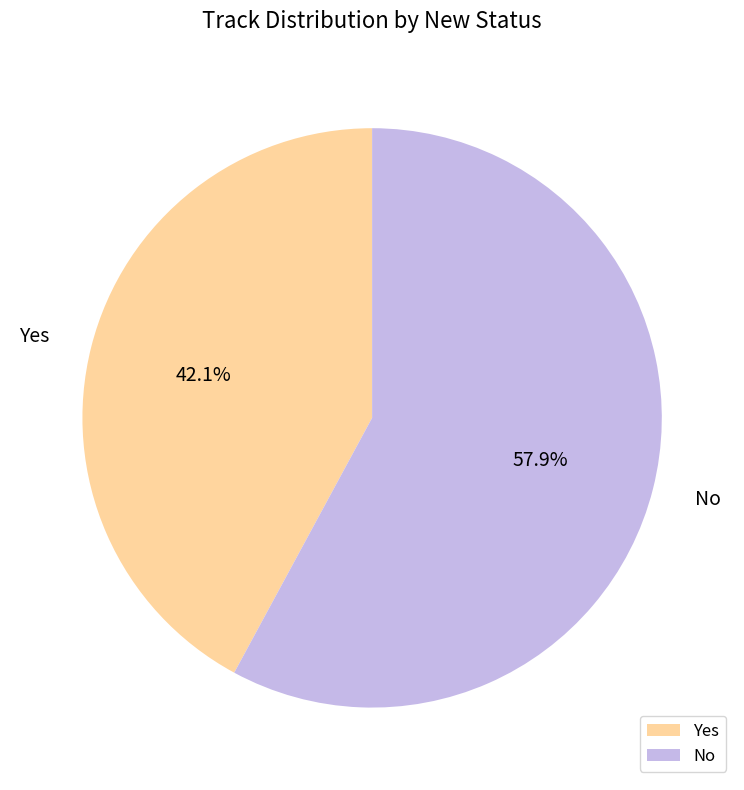

Which has a higher value, No or Yes?

No